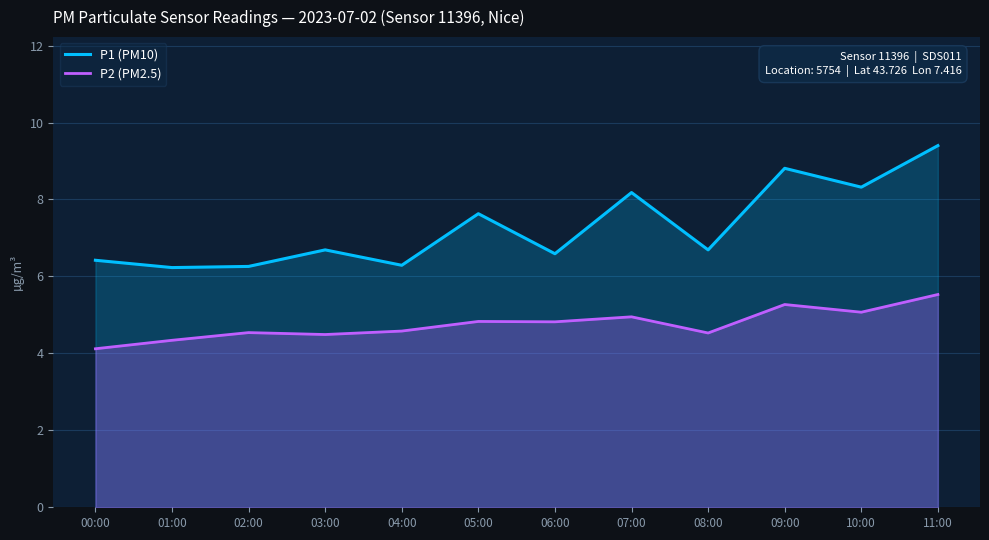

Which category has the lowest value in the P2 (PM2.5) series?

00:00